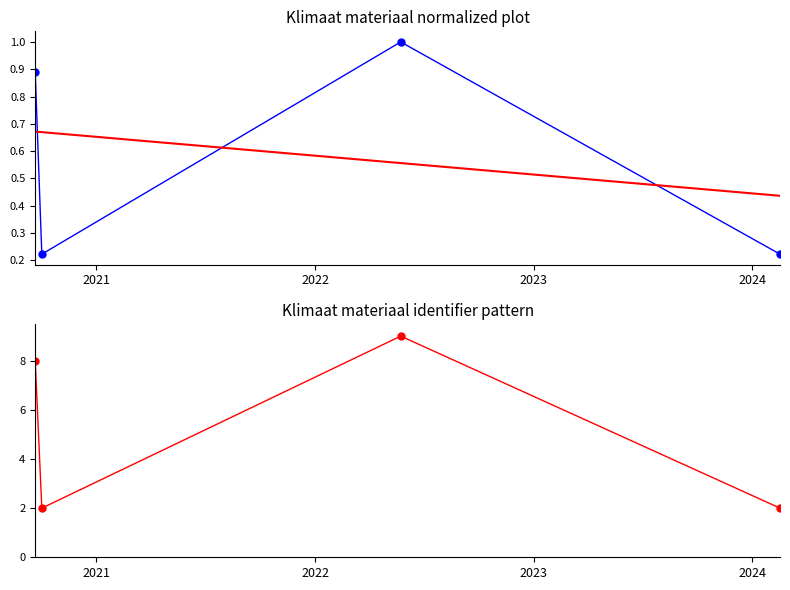

What is the total value across all series at 2021?

2.9